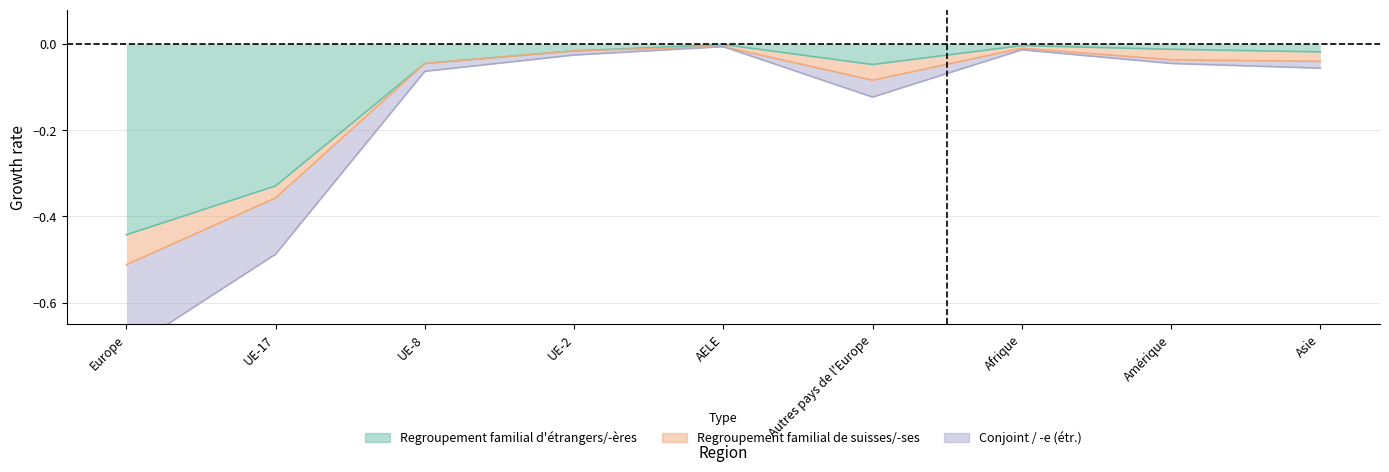

What position from the left is AELE?

5